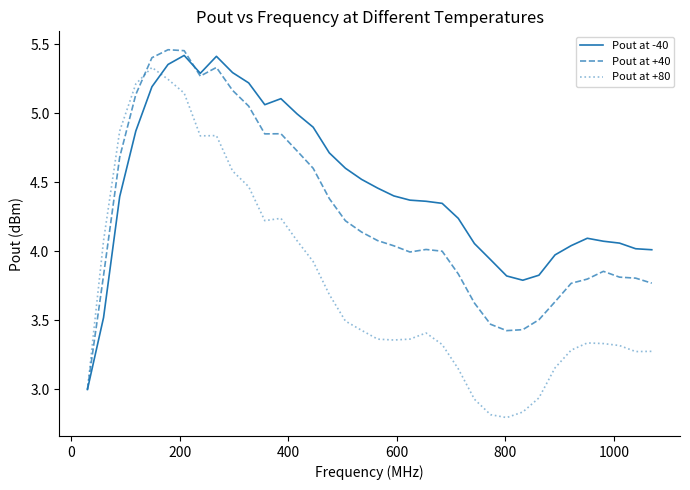

What is the minimum value for Pout at -40?

3.0